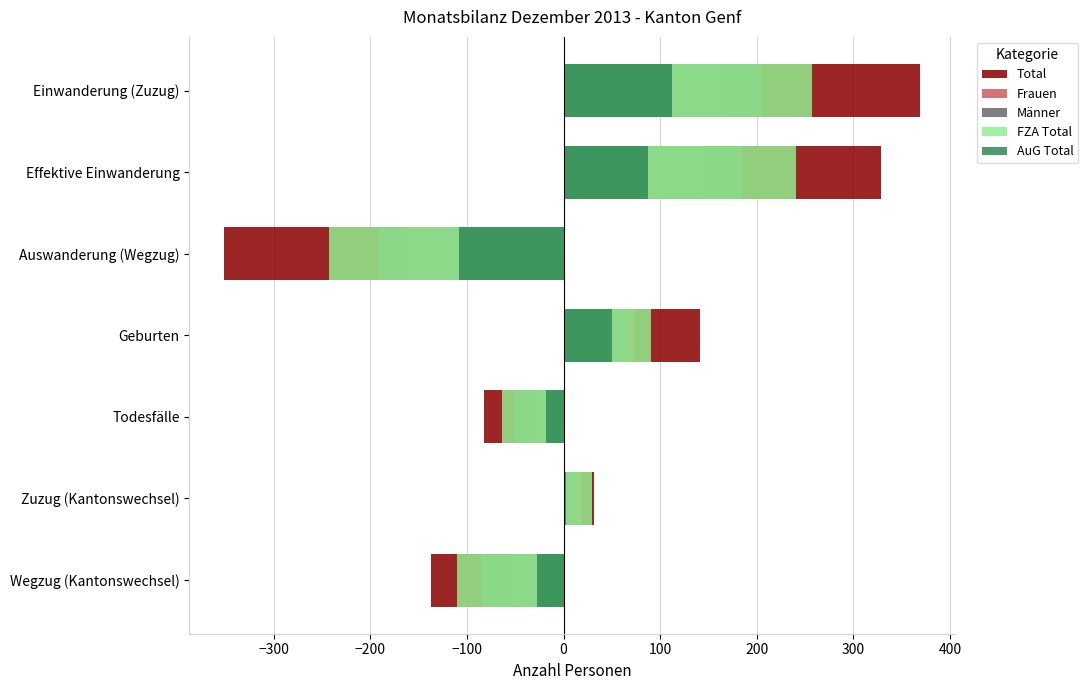

What is the maximum value for FZA Total?

257